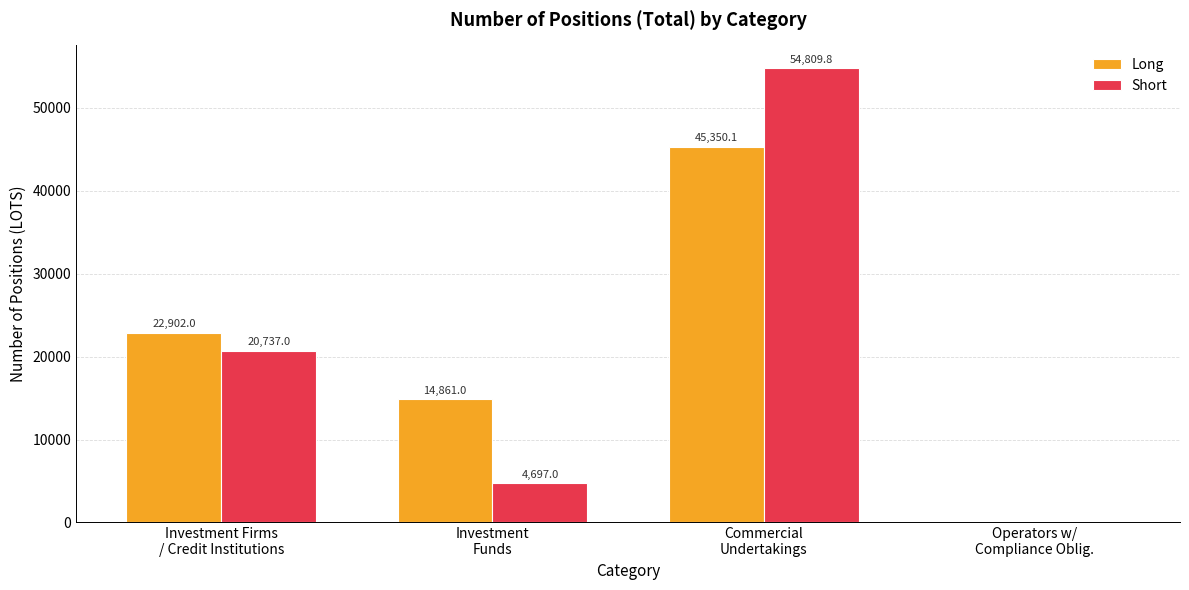

Which series has the widest spread of values?

Short